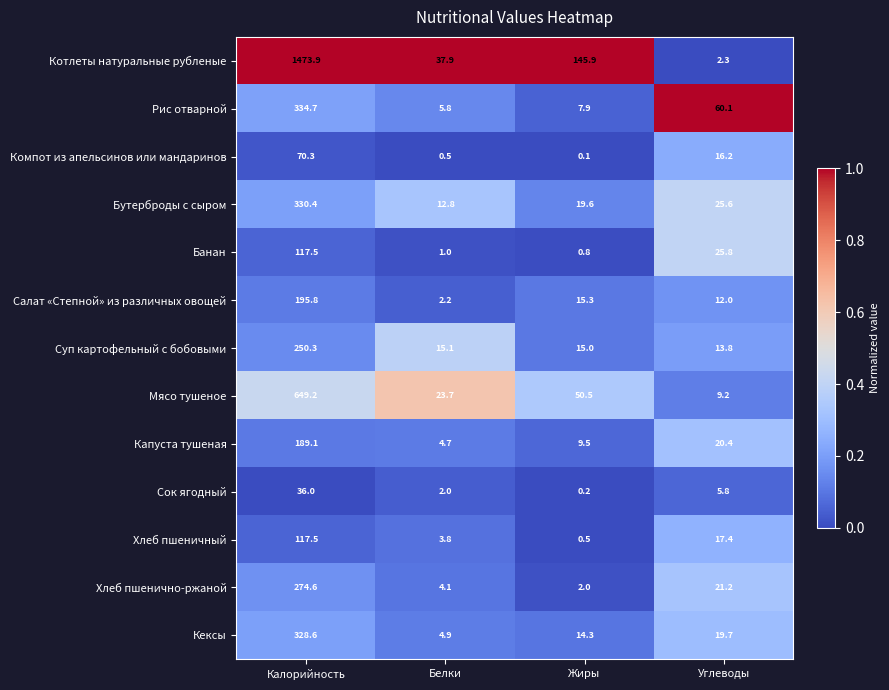

What is the difference between the maximum and minimum values in the Бутерброды с сыром series?

317.6